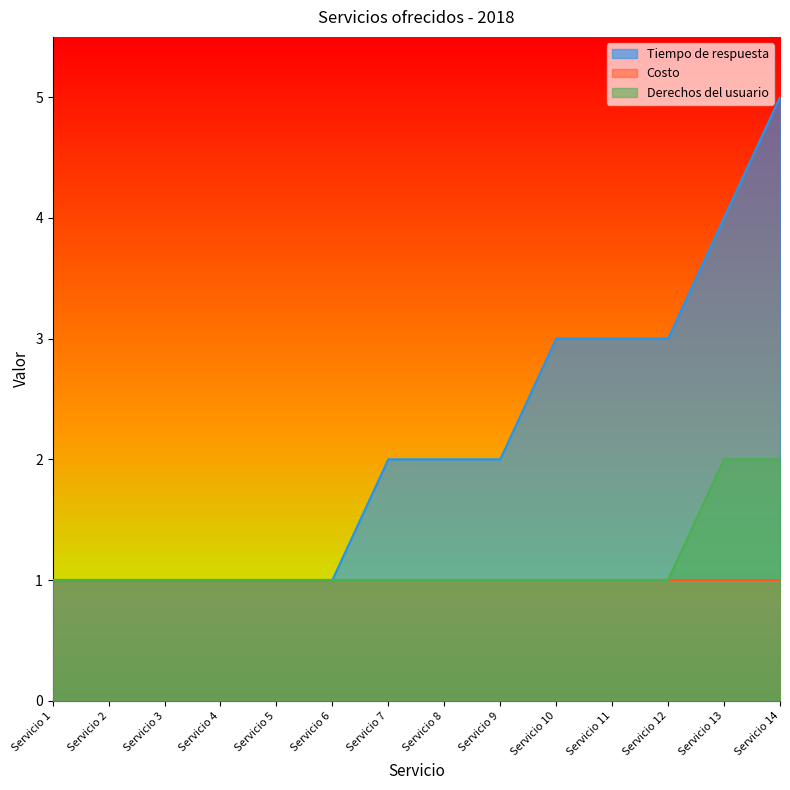

How many lines are shown in the chart?

3